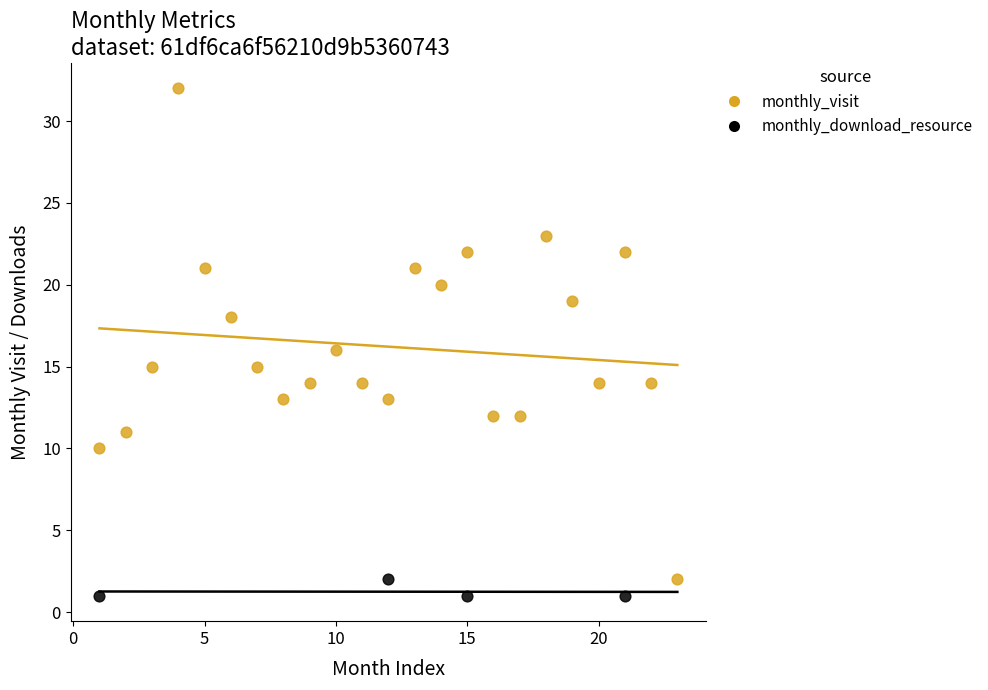

Which series reaches the maximum Y coordinate?

monthly_visit